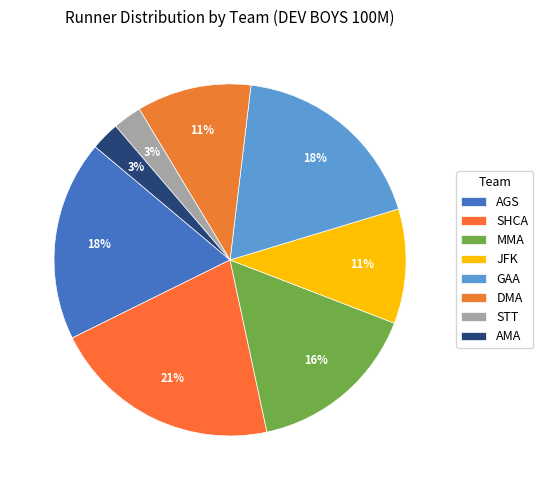

Count the number of slices in the pie.

8